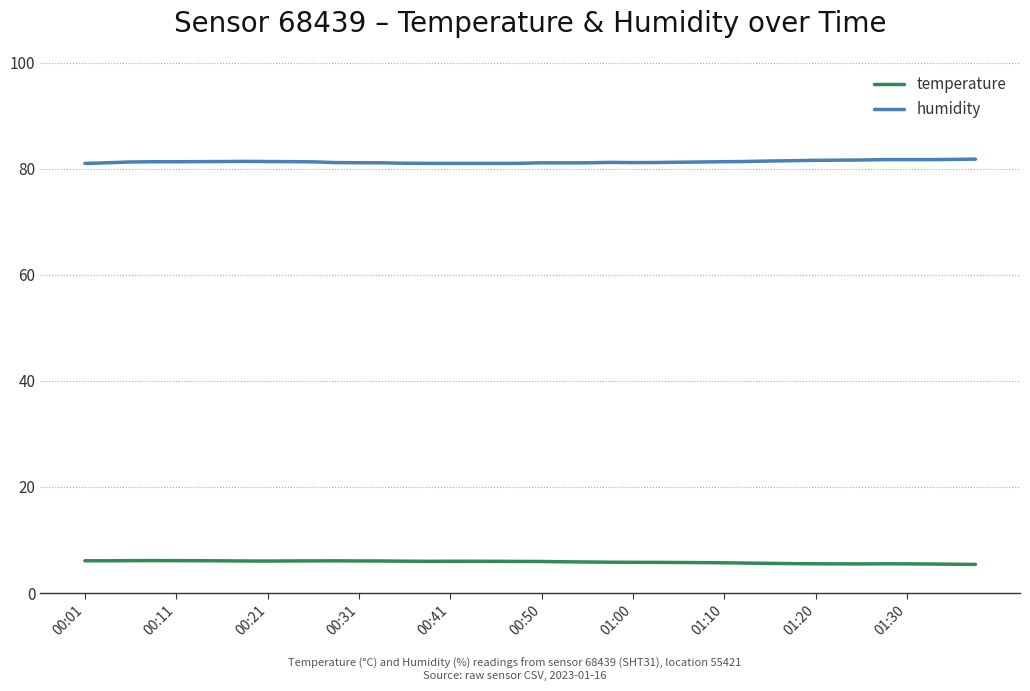

Count the number of categories in the chart.

40